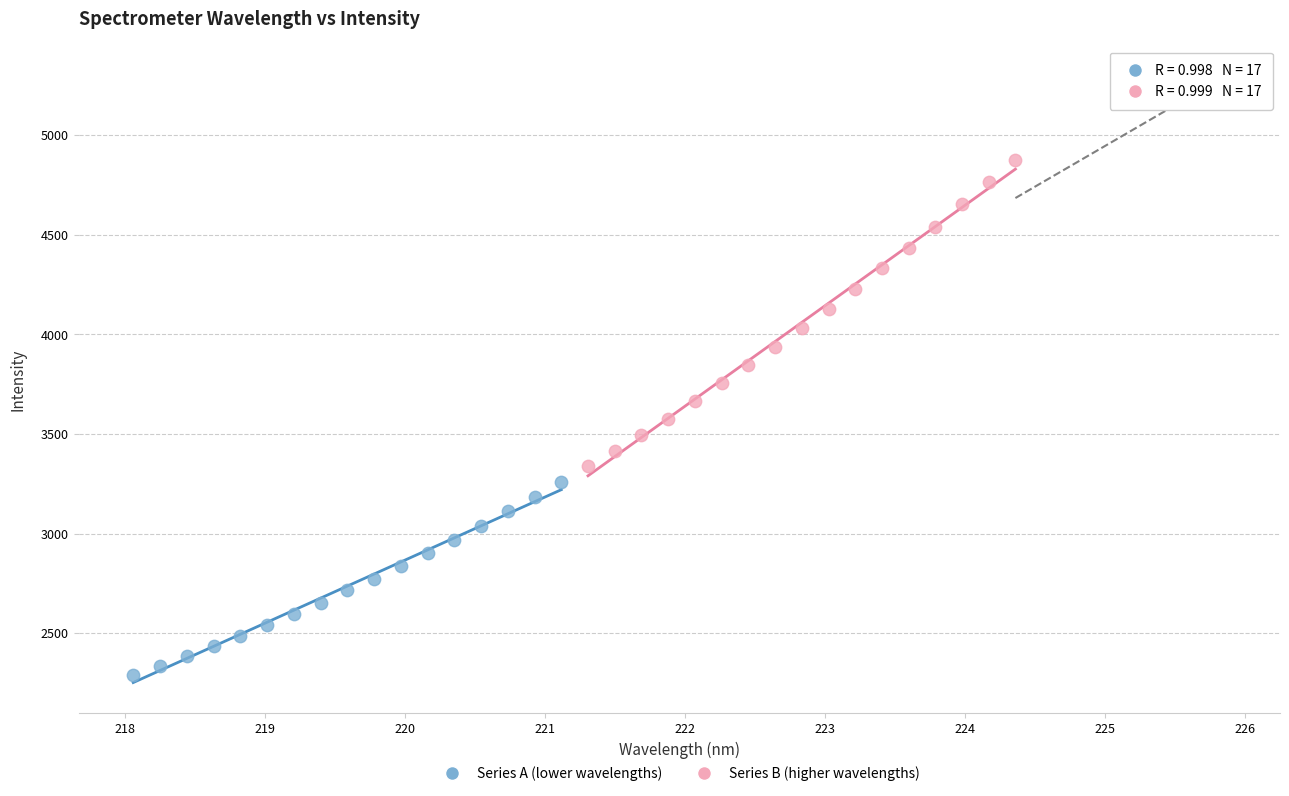

Which series contains the lowest Y value?

Series A (lower wavelengths)